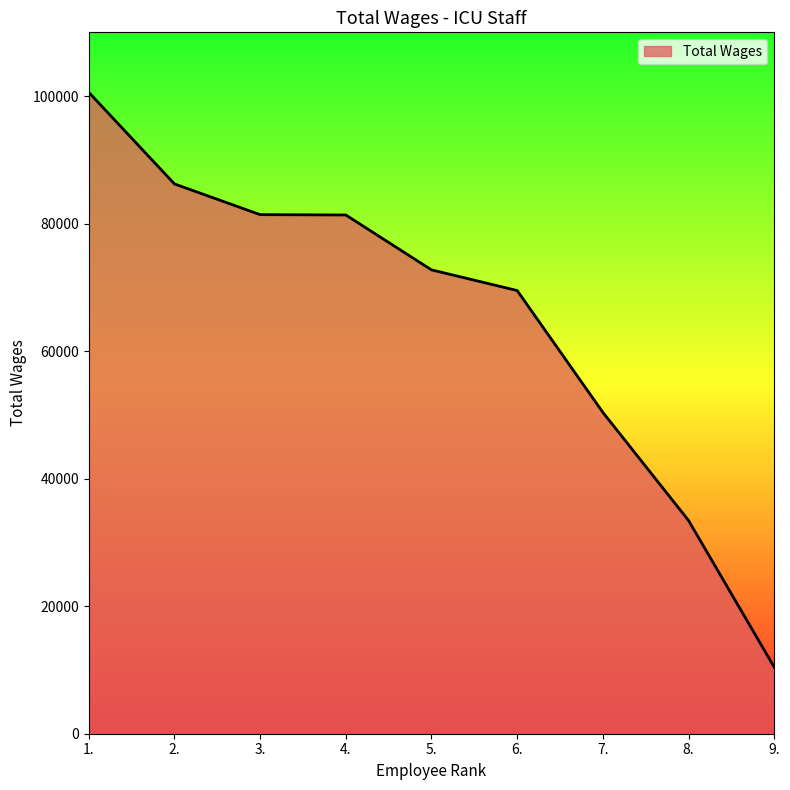

Between 3. and 5., which is larger?

3.